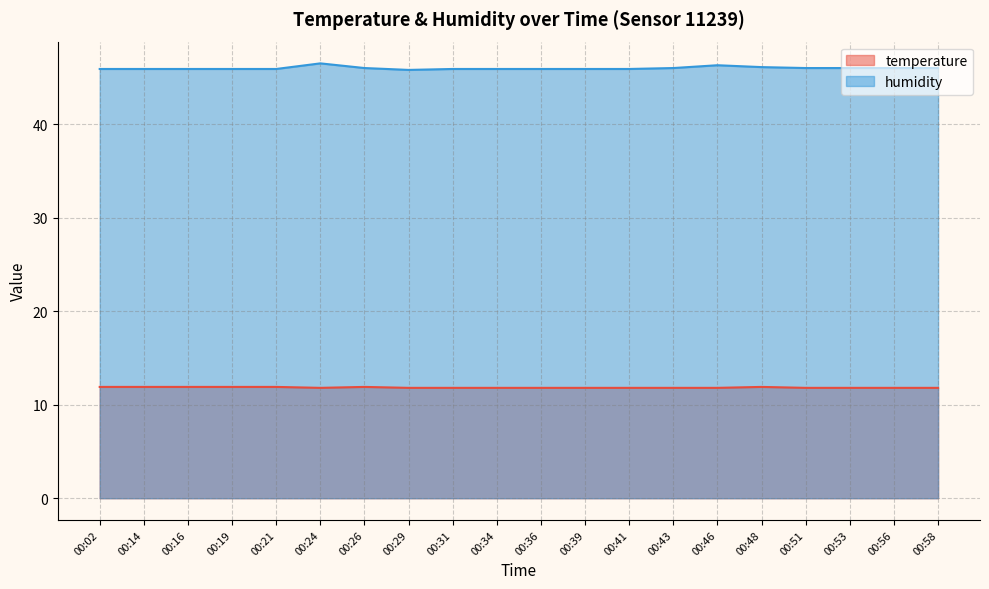

Count the number of categories in the chart.

20